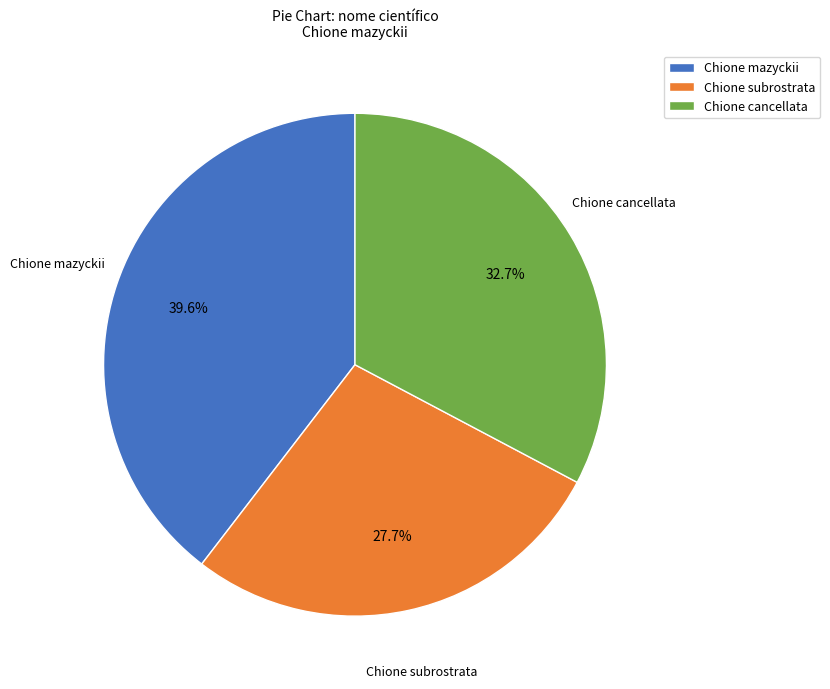

To the nearest percent, what portion does Chione cancellata represent?

33%